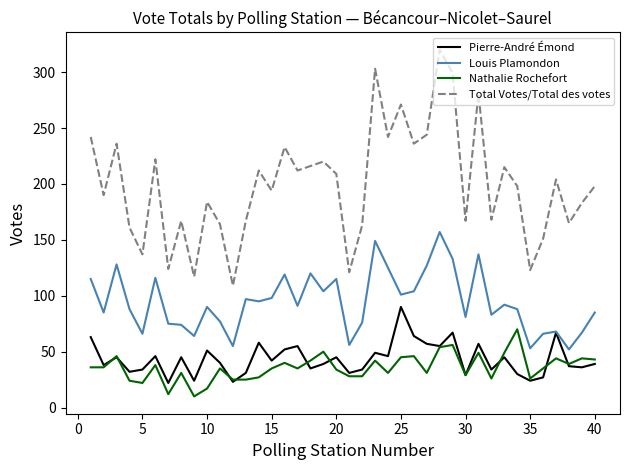

What is the smallest value displayed?

10